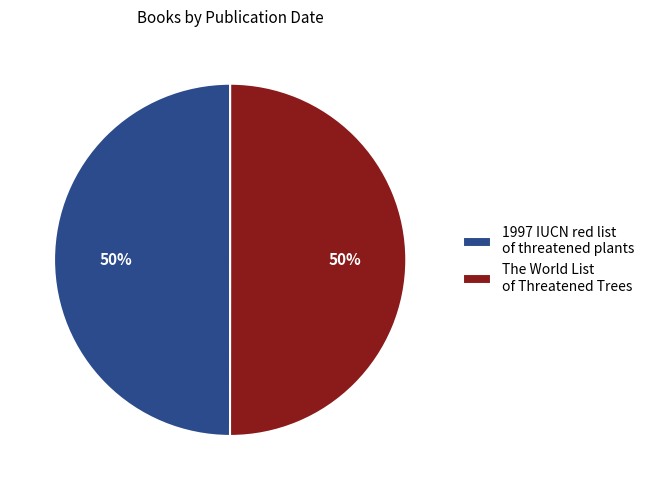

Combined, do 1997 IUCN red list of threatened plants and The World List of Threatened Trees account for over 50%?

Yes